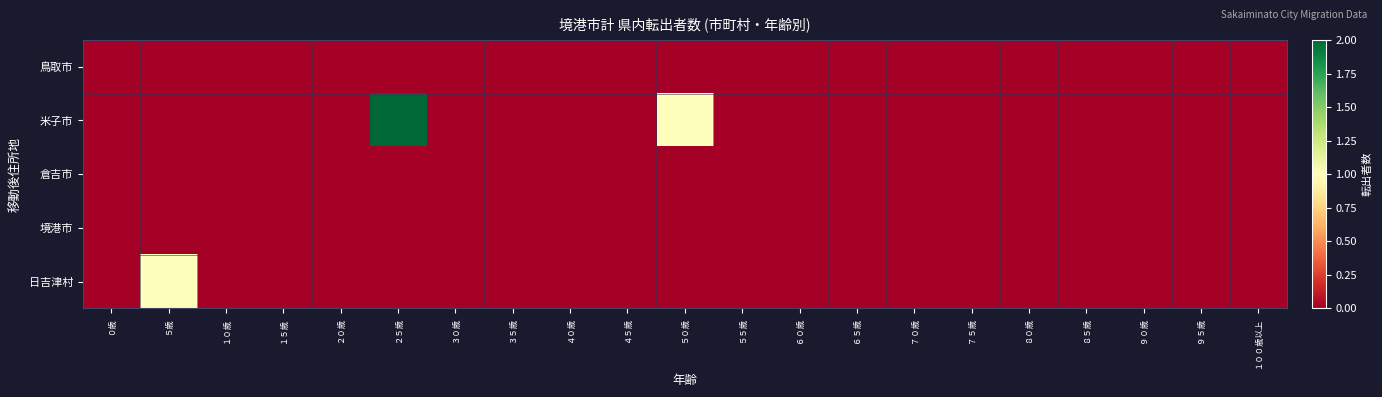

Which series has the largest range (max minus min)?

米子市